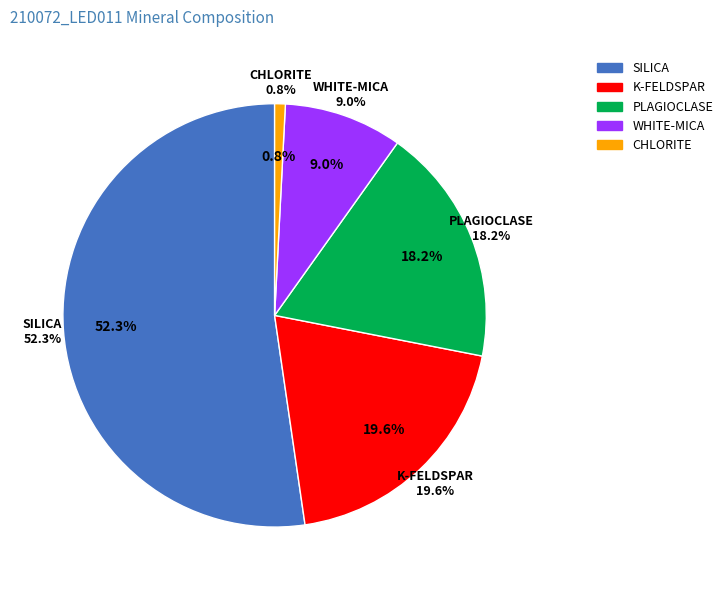

Rank the categories by value from highest to lowest.

SILICA, K-FELDSPAR, PLAGIOCLASE, WHITE-MICA, CHLORITE